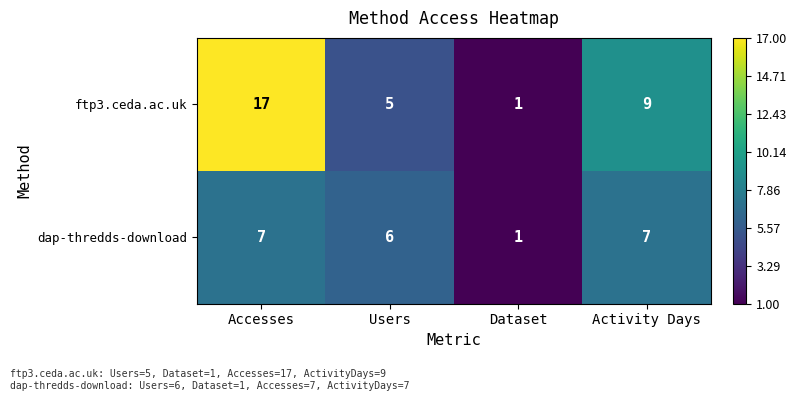

Which label corresponds to the smallest value in the chart?

Dataset